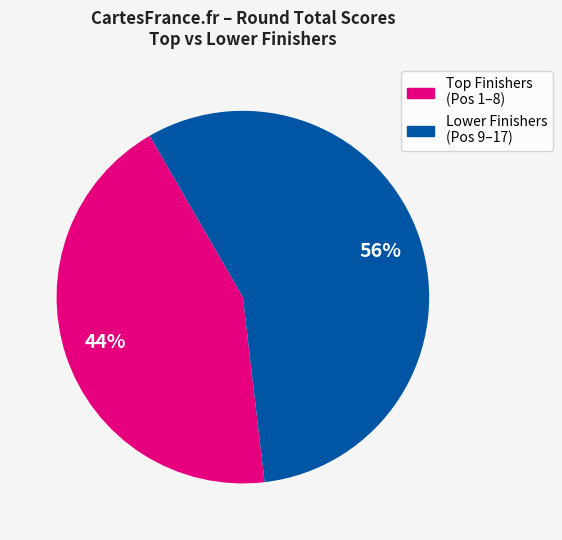

True or false: Lower Finishers (Pos 9–17) accounts for 56% of the total.

True